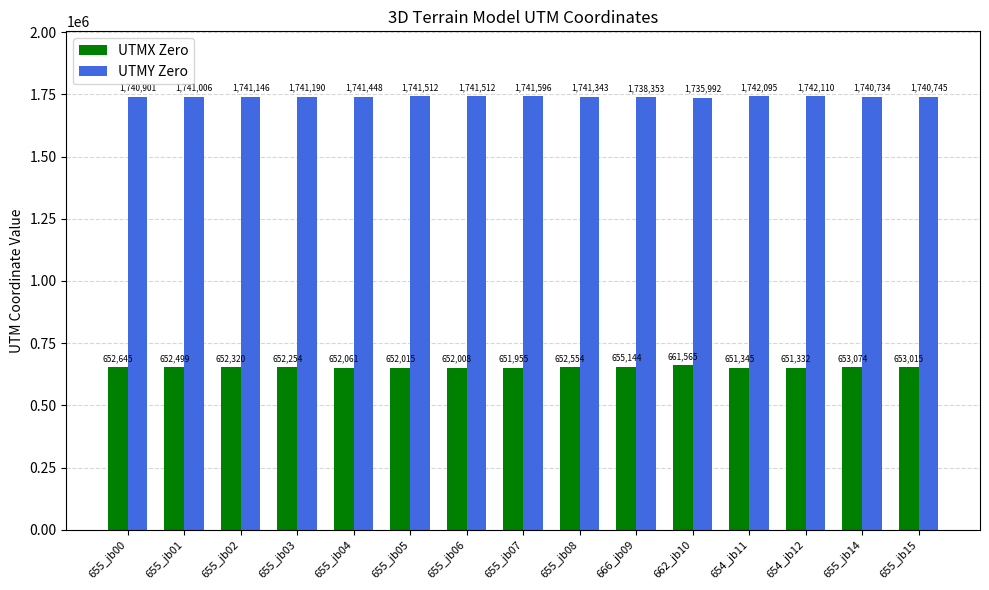

List the series in order of their peak value, lowest first.

UTMX Zero, UTMY Zero